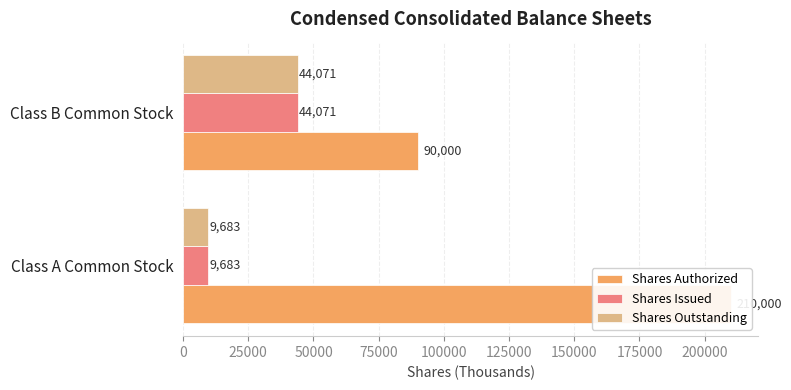

What is the minimum value for Shares Outstanding?

9683